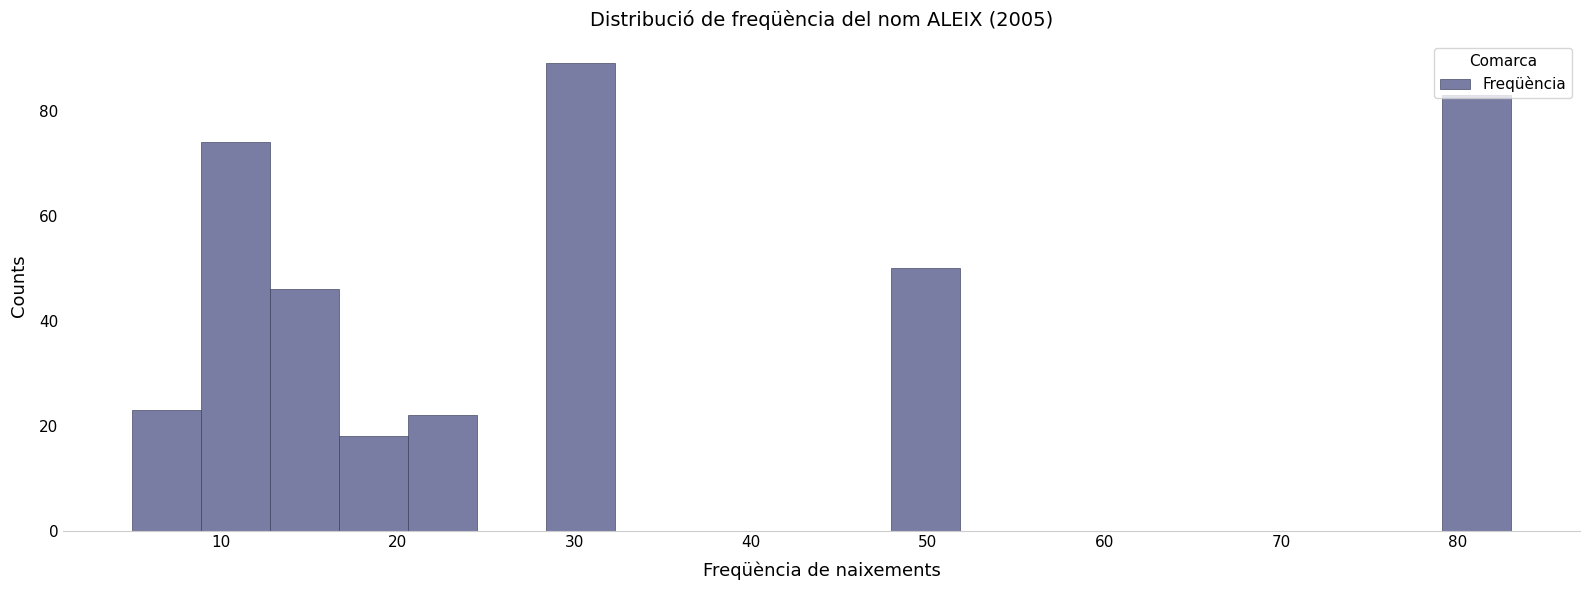

Around what value on the x-axis is the tallest bar? Give the approximate position of its centre, as read against the axis.

30